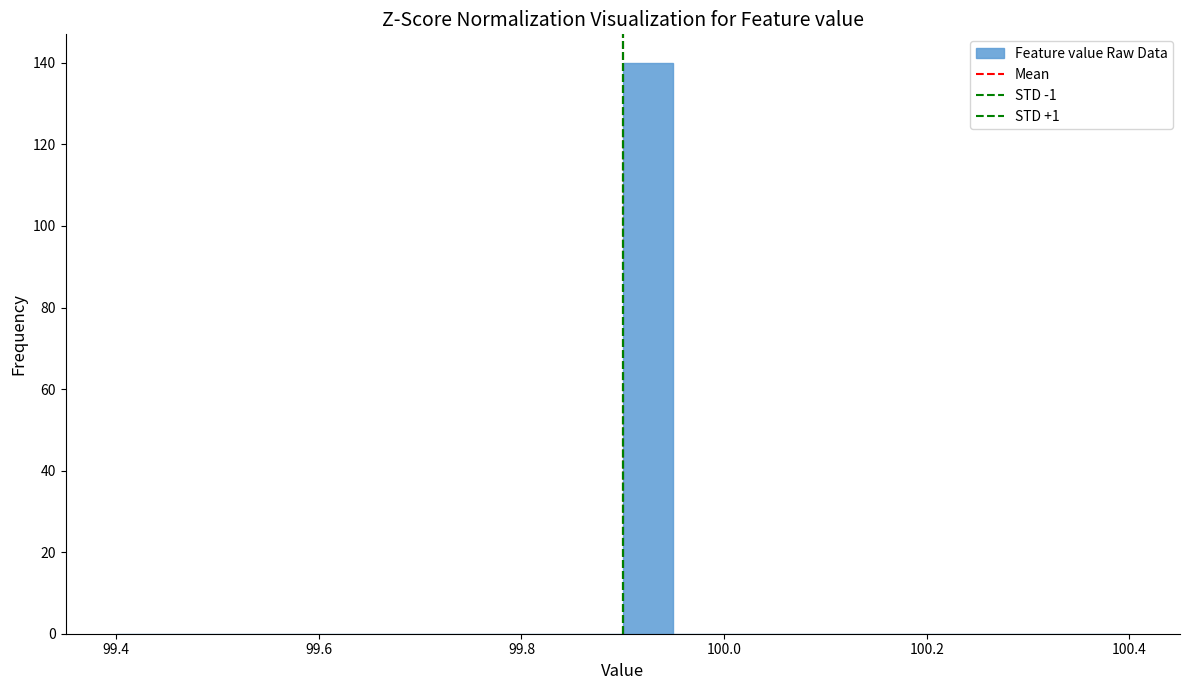

Around what value on the x-axis is the tallest bar? Give the approximate position of its centre, as read against the axis.

99.92